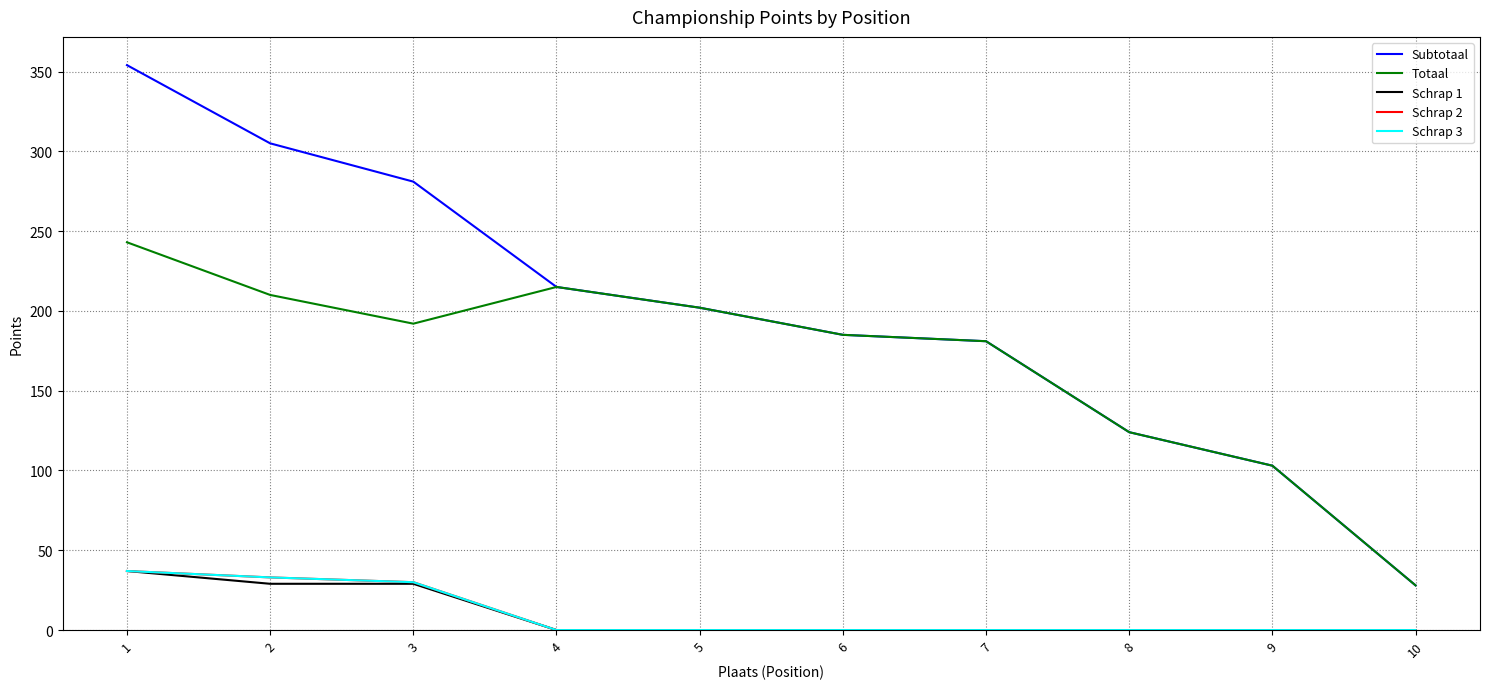

Is this an area chart (filled region under the line)?

No